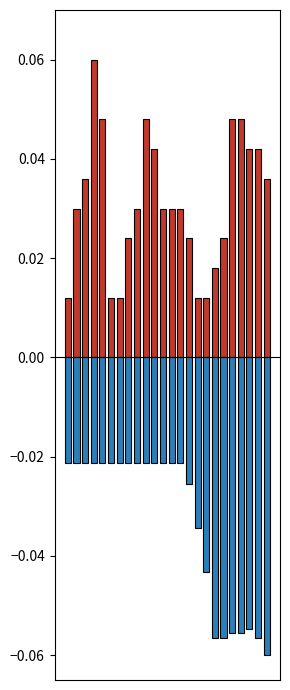

Which series has the largest total across all categories?

总砷(毫克/升)